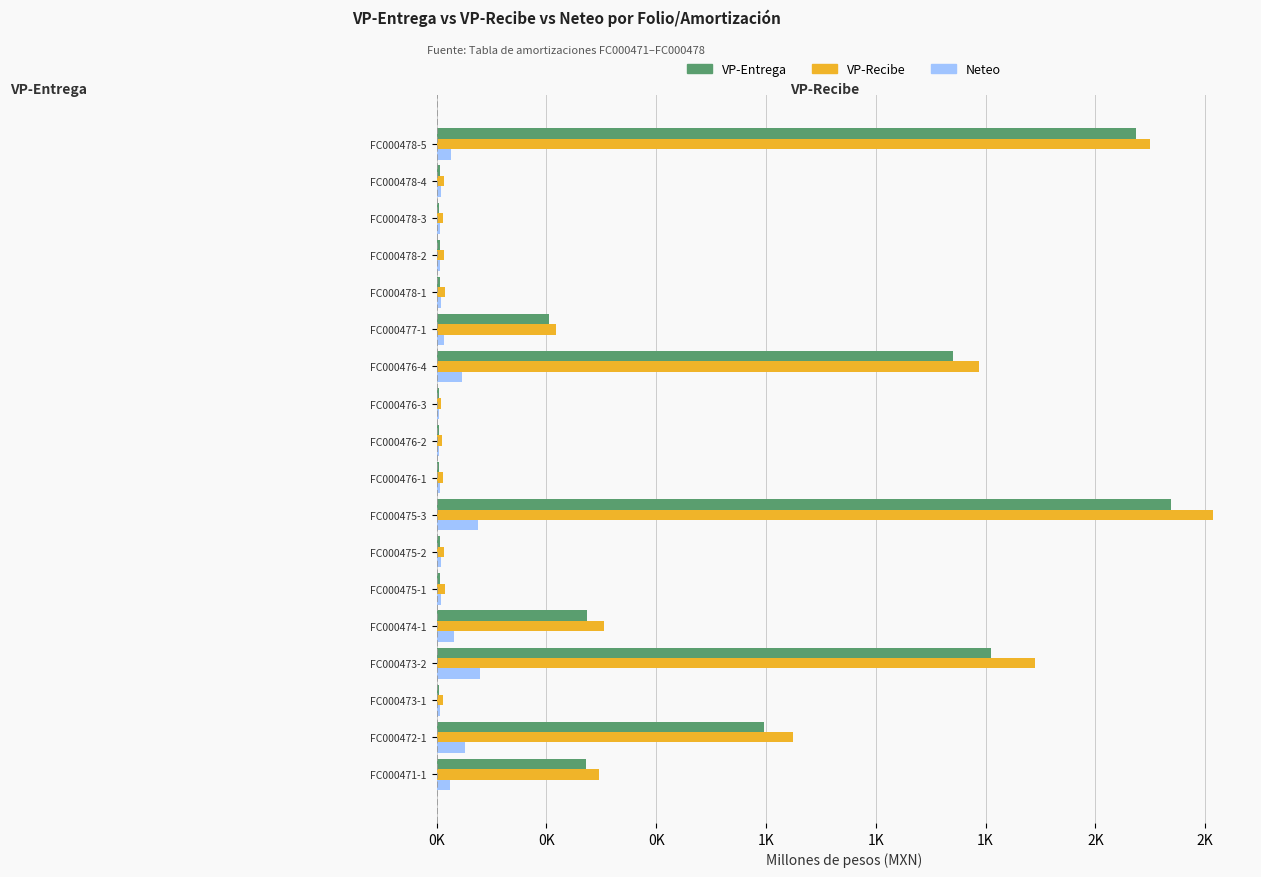

What are all the series names shown in the legend?

VP-Entrega, VP-Recibe, Neteo